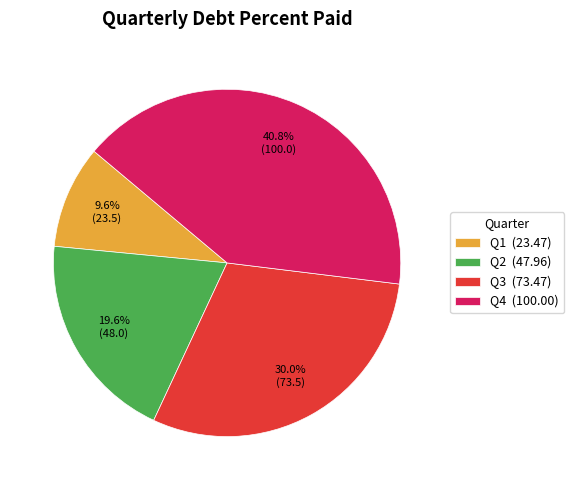

What is the smallest slice in the pie chart?

Q1